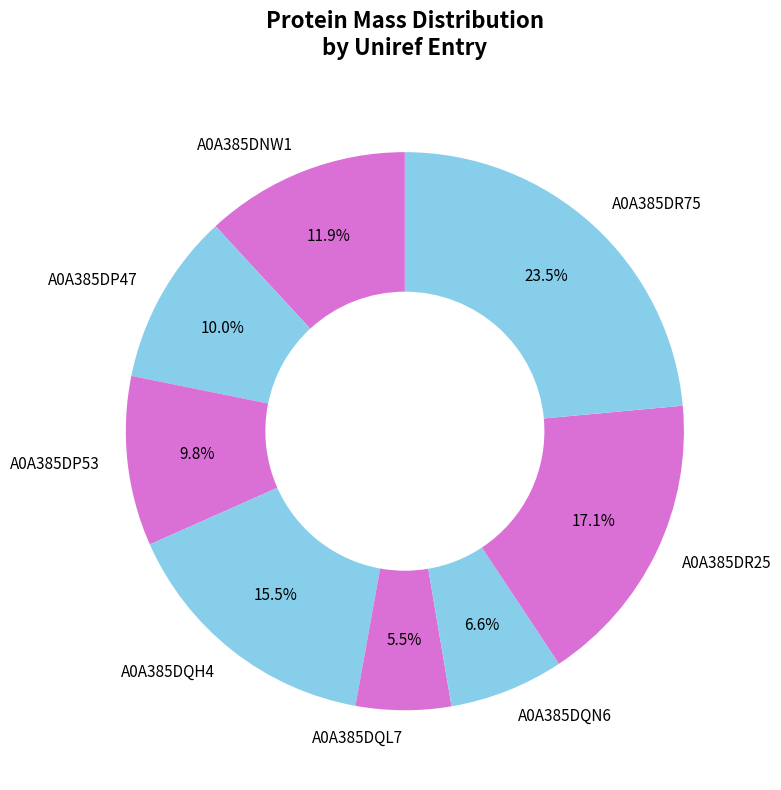

Count the number of slices in the pie.

8